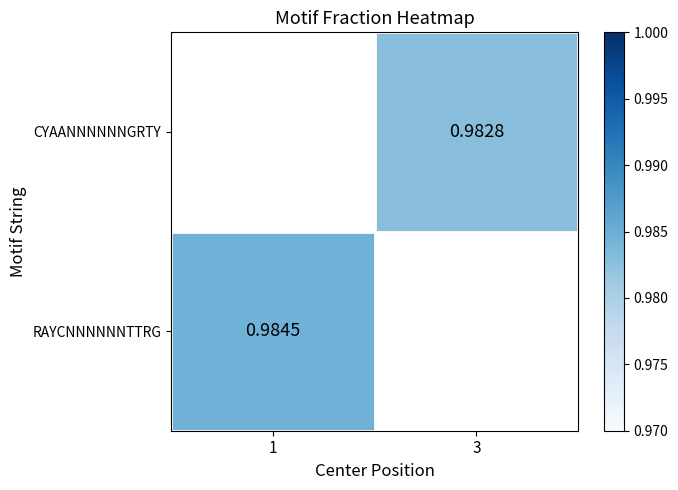

Rank the series at 1 from highest to lowest value.

RAYCNNNNNNTTRG, CYAANNNNNNGRTY